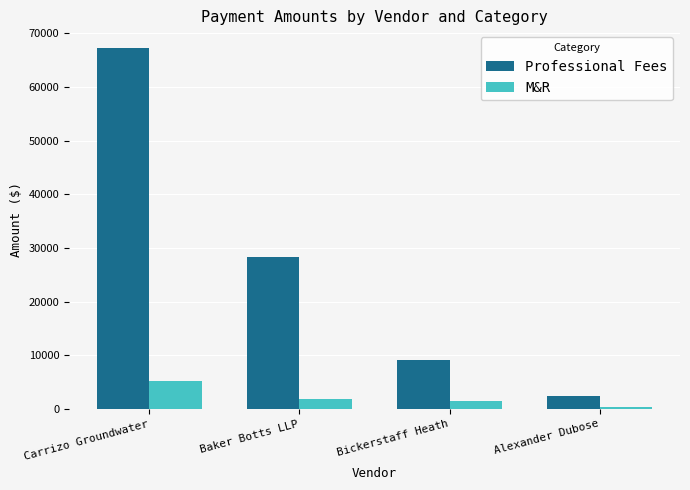

The value of Professional Fees at Bickerstaff Heath is 9139.0. True or false?

True